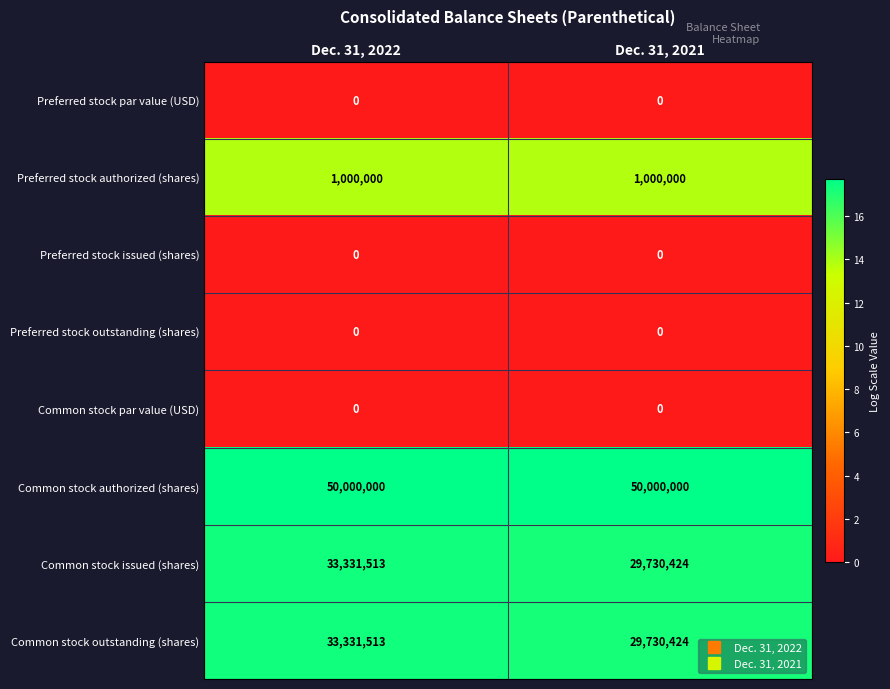

At how many categories does at least one series exceed 3?

2